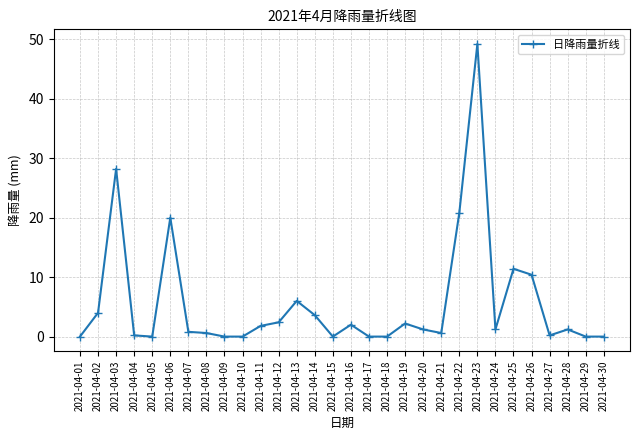

Where is the data nearest to the value 24?

2021-04-22